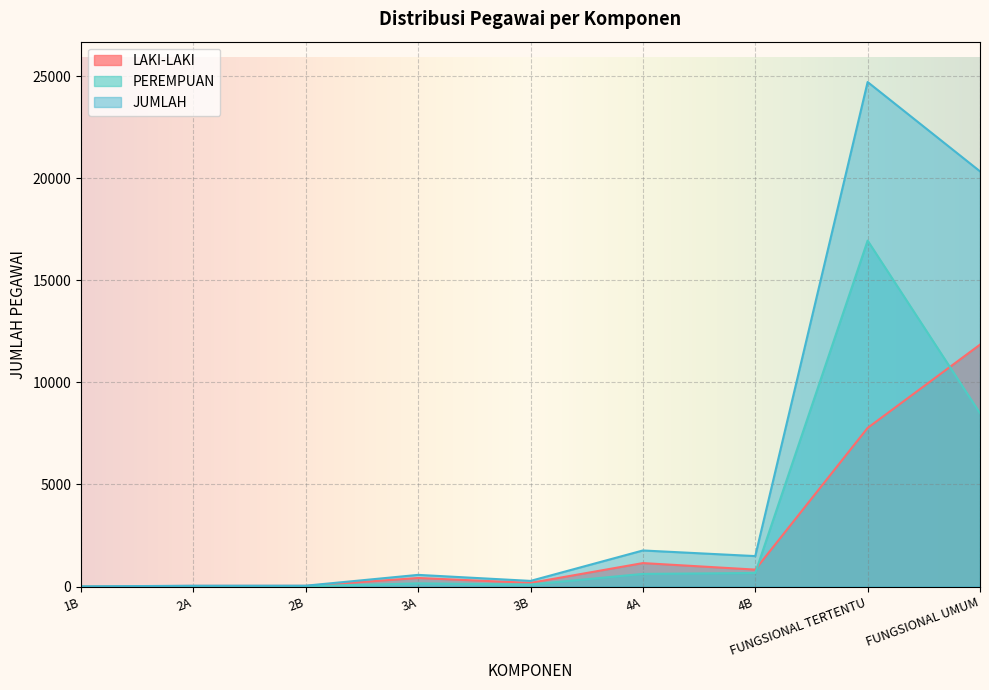

Which series changed the most between 1B and FUNGSIONAL TERTENTU?

JUMLAH